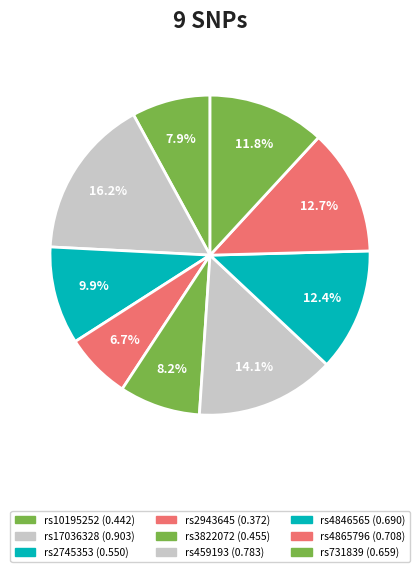

Which category has the biggest portion of the pie?

rs17036328